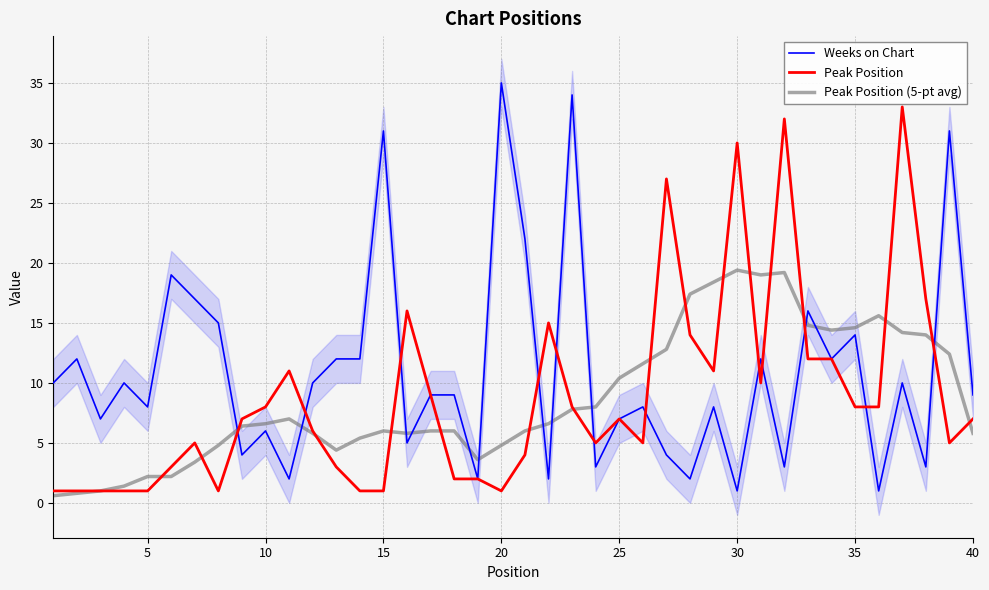

The Weeks on Chart series shows 1.0 at 30. True or false?

True